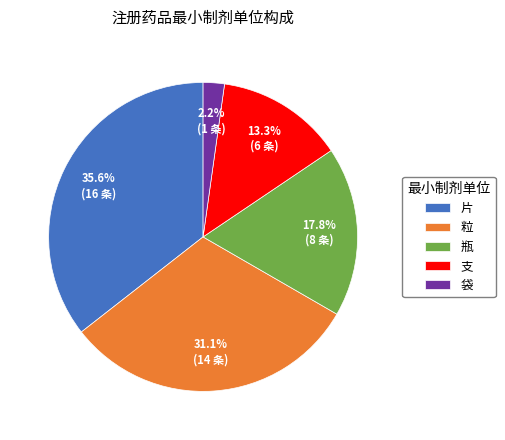

Combined, what portion of the pie is 袋 and 粒?

33.3%